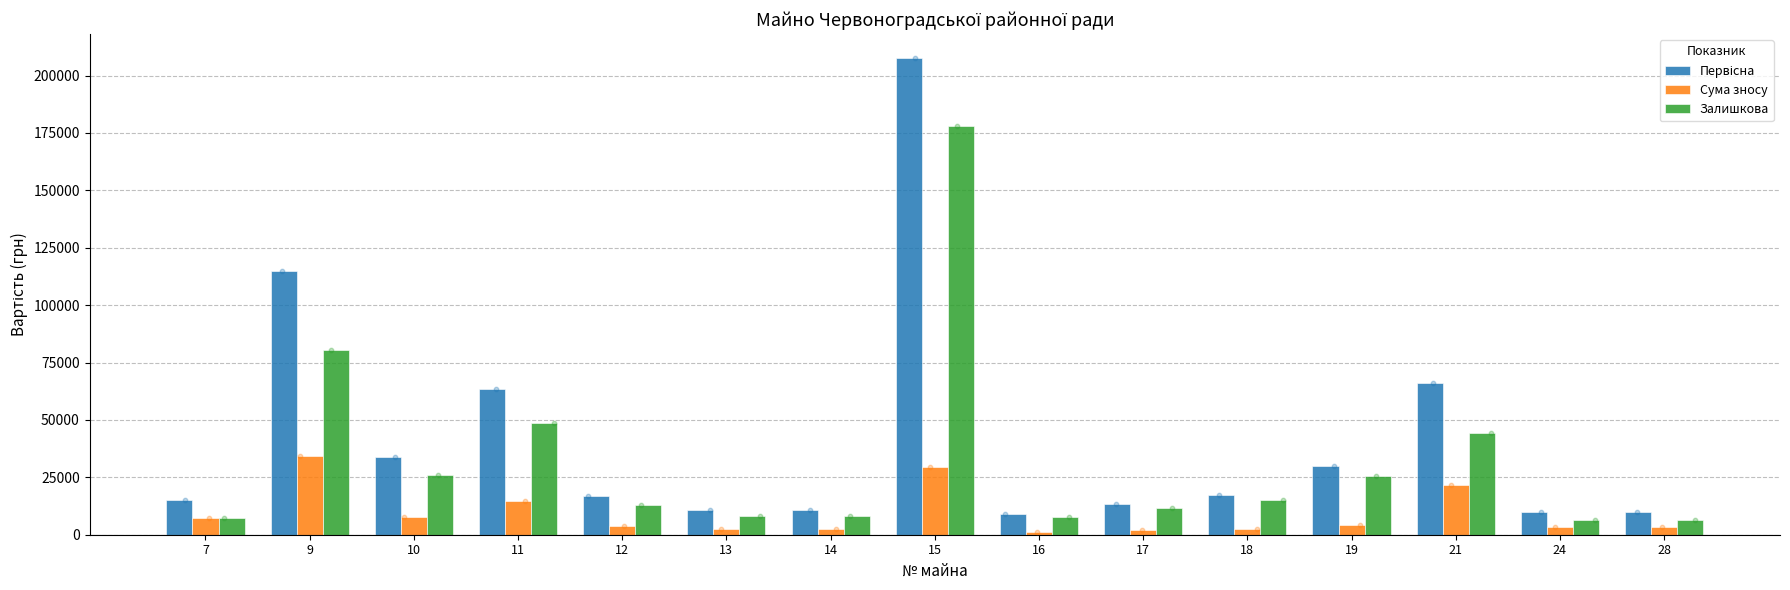

At how many categories does at least one series exceed 106079?

2